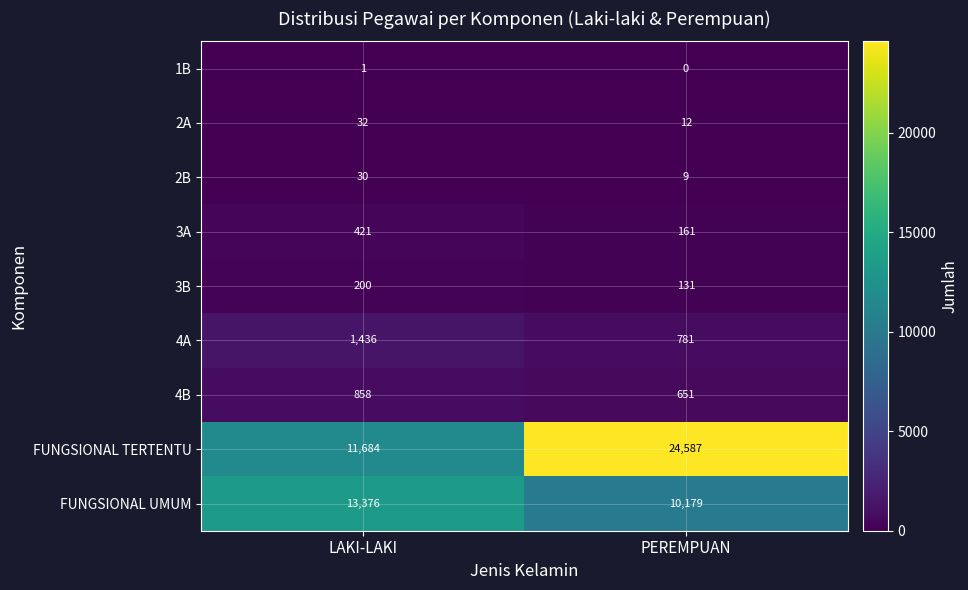

At how many categories does at least one series exceed 3800?

2